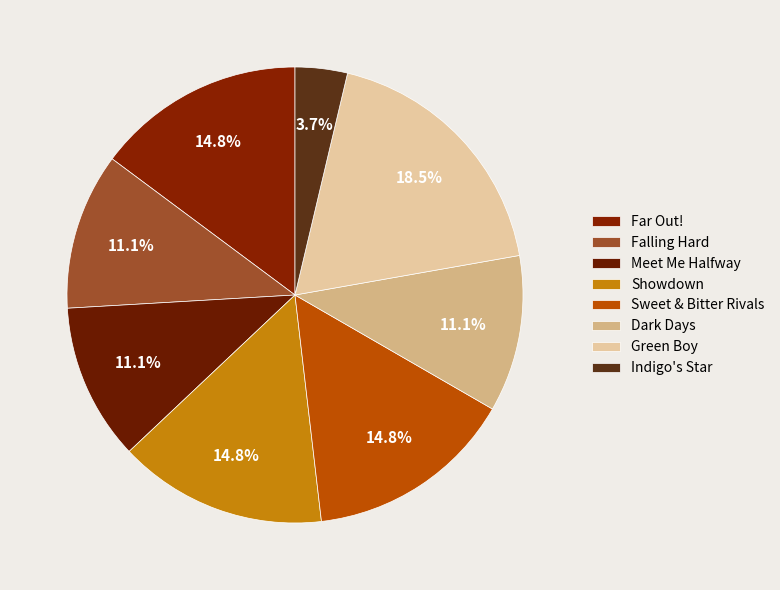

True or false: Green Boy accounts for 19% of the total.

True